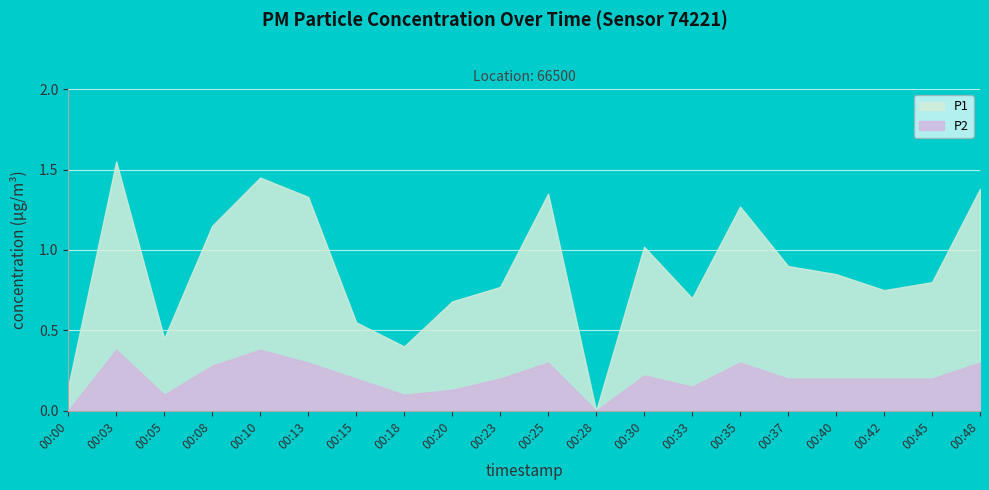

How many data points does each series have?

20